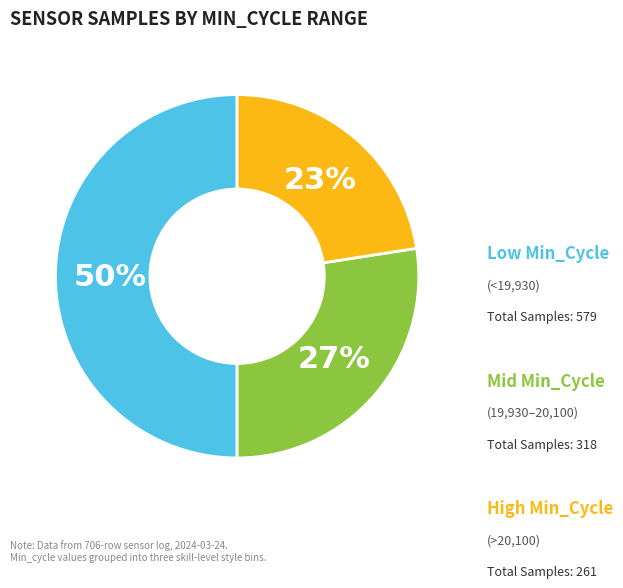

How many slices are in this pie chart?

3